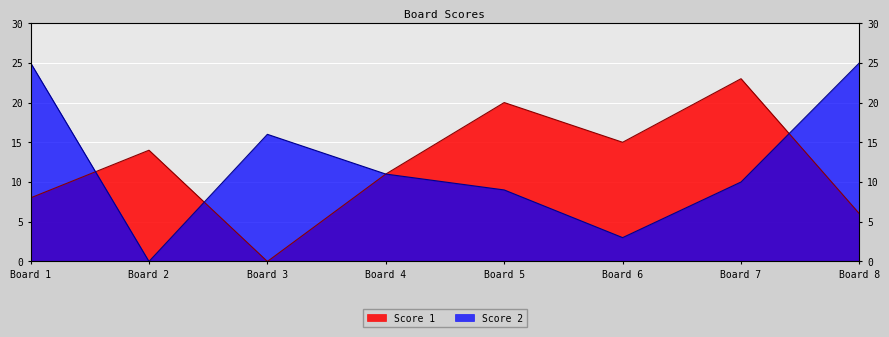

How many interior local peaks does the Score 2 series have?

1